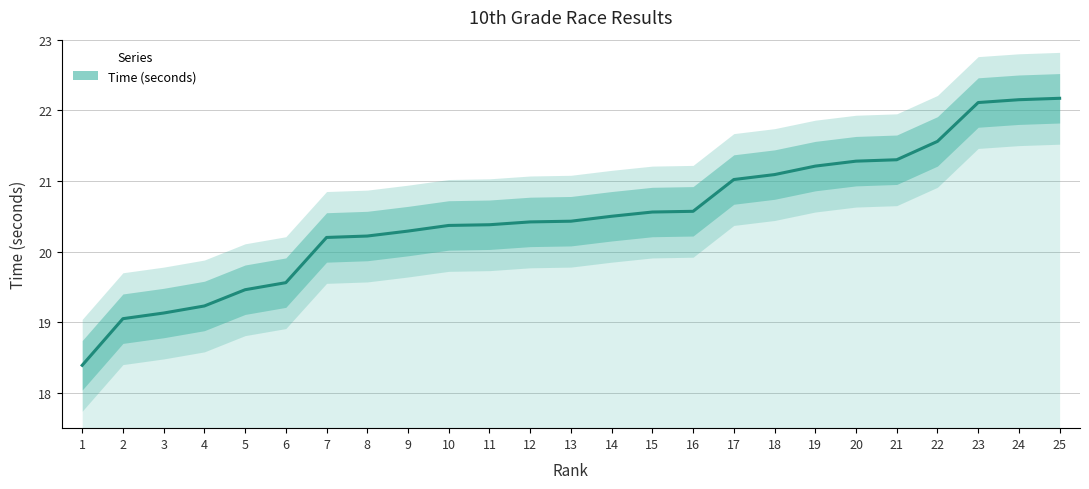

List the labels in order of value, largest first.

25, 24, 23, 22, 21, 20, 19, 18, 17, 16, 15, 14, 13, 12, 11, 10, 9, 8, 7, 6, 5, 4, 3, 2, 1